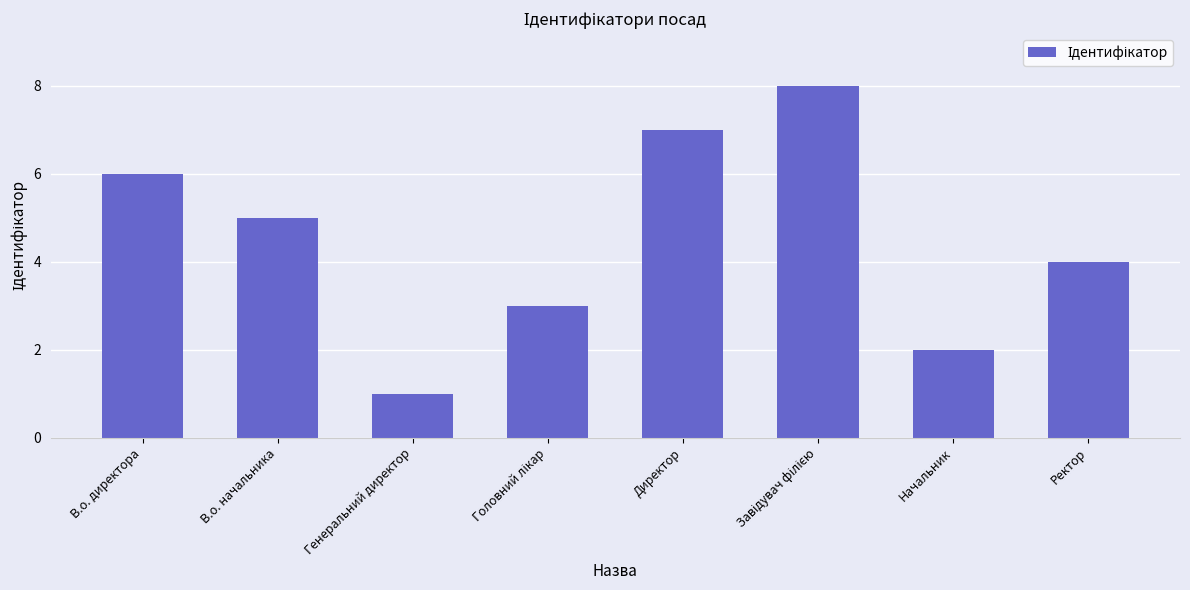

What is the minimum value shown in the chart?

1